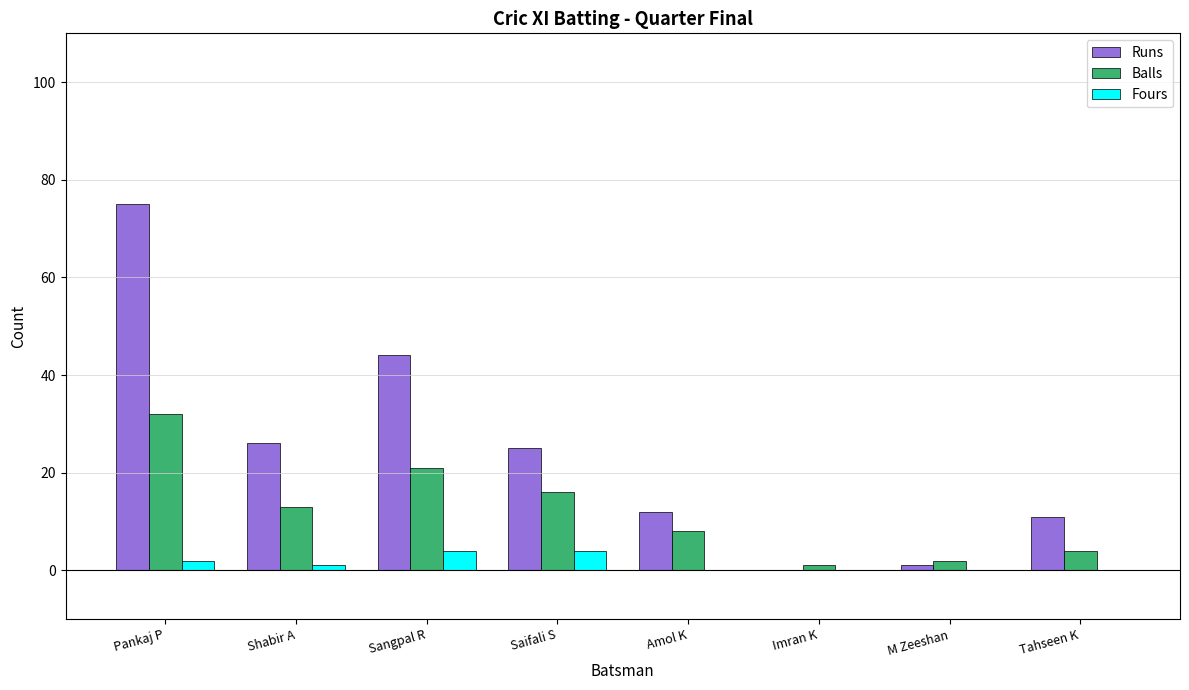

Read the Fours value at Saifali S.

4